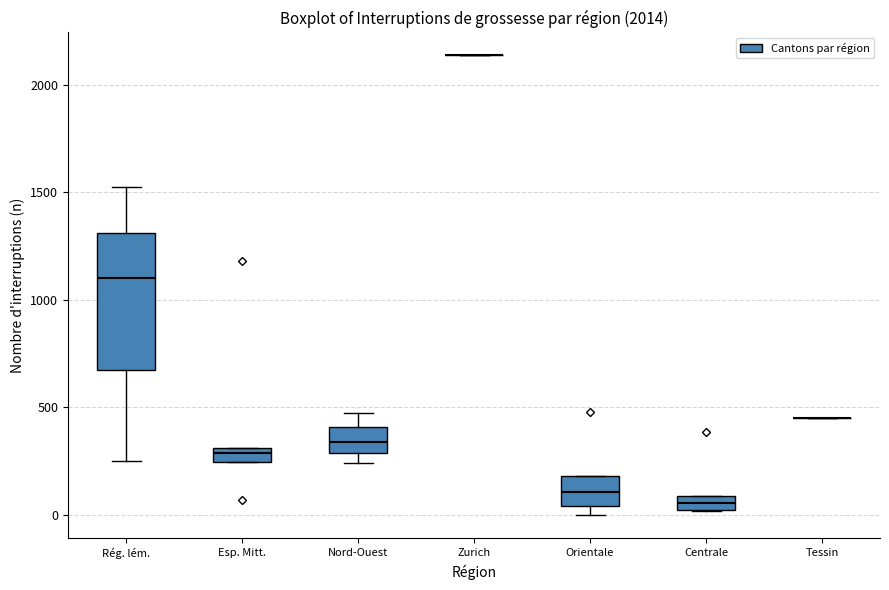

Which box is the tallest, from its lower edge to its upper edge?

Rég. lém.